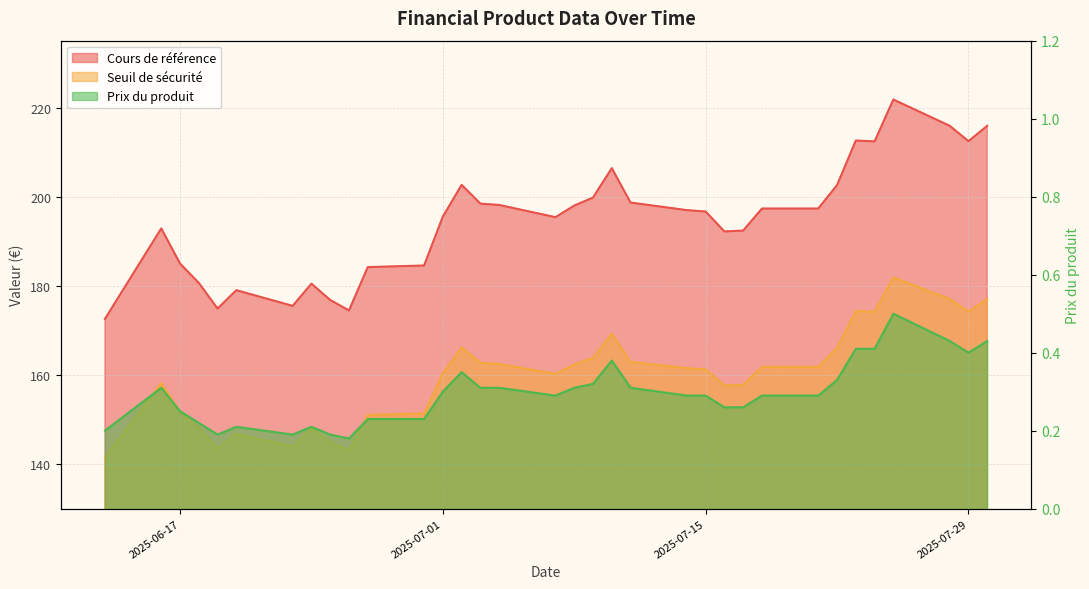

What is the difference between the maximum and minimum values in the Prix du produit series?

0.3